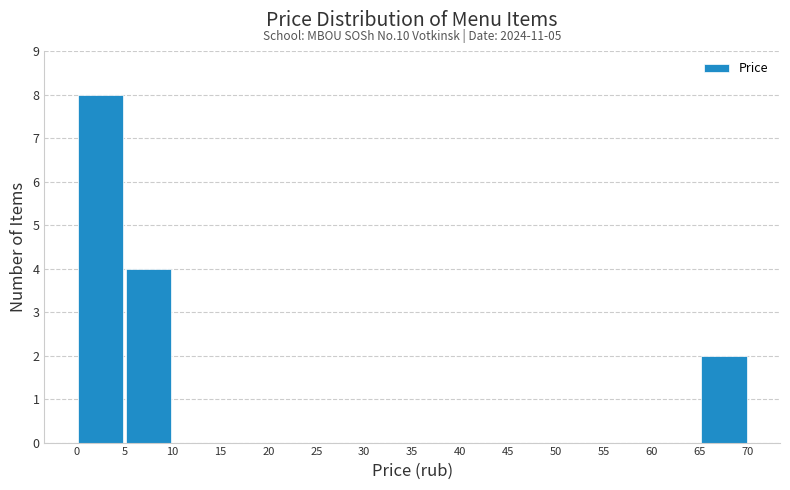

Over which range of the x-axis is the bar tallest?

0 to 5